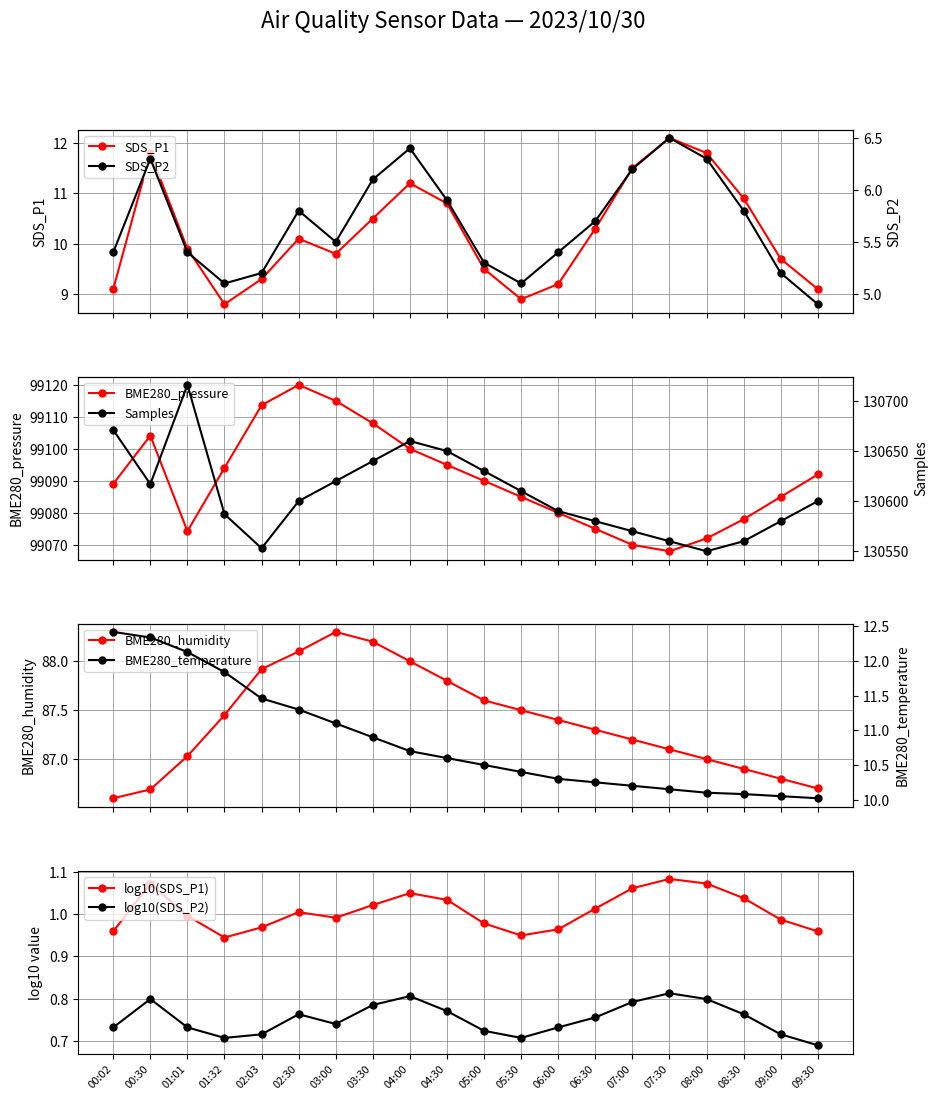

What is the difference between the maximum and minimum values in the Samples series?

166.0